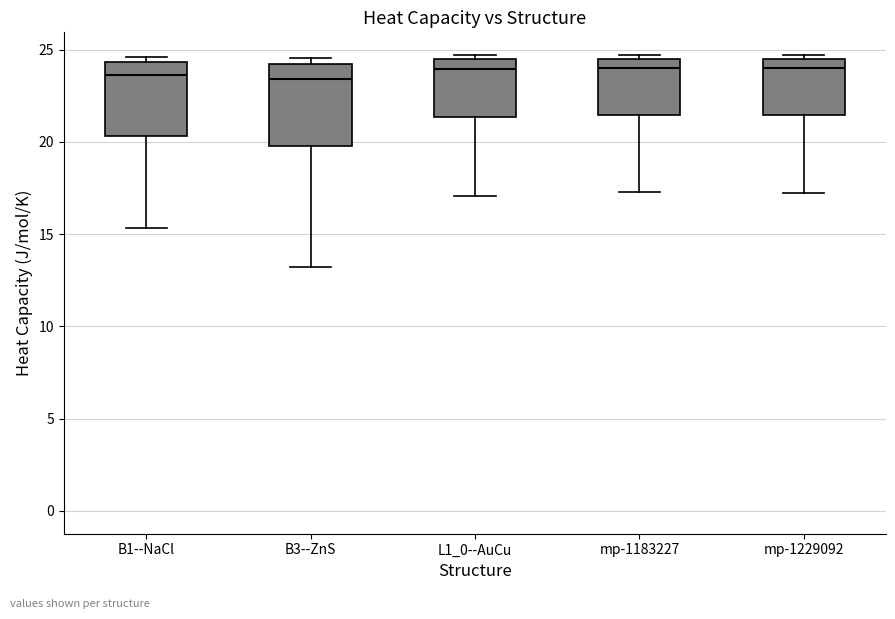

Reading left to right, read every box against the y-axis: the position of its median line, the range the box covers, and the ends of its whiskers. The values are not printed on the chart, so give them approximately, as read against the axis.

B1--NaCl: median 23.5, box 20.5 to 24.5, whiskers 15.5 to 24.5 (just above the box's upper edge)
B3--ZnS: median 23.5, box 20.0 to 24.0, whiskers 13.0 to 24.5
L1_0--AuCu: median 24.0, box 21.5 to 24.5, whiskers 17.0 to 24.5 (just above the box's upper edge)
mp-1183227: median 24.0, box 21.5 to 24.5, whiskers 17.5 to 24.5 (just above the box's upper edge)
mp-1229092: median 24.0, box 21.5 to 24.5, whiskers 17.0 to 24.5 (just above the box's upper edge)